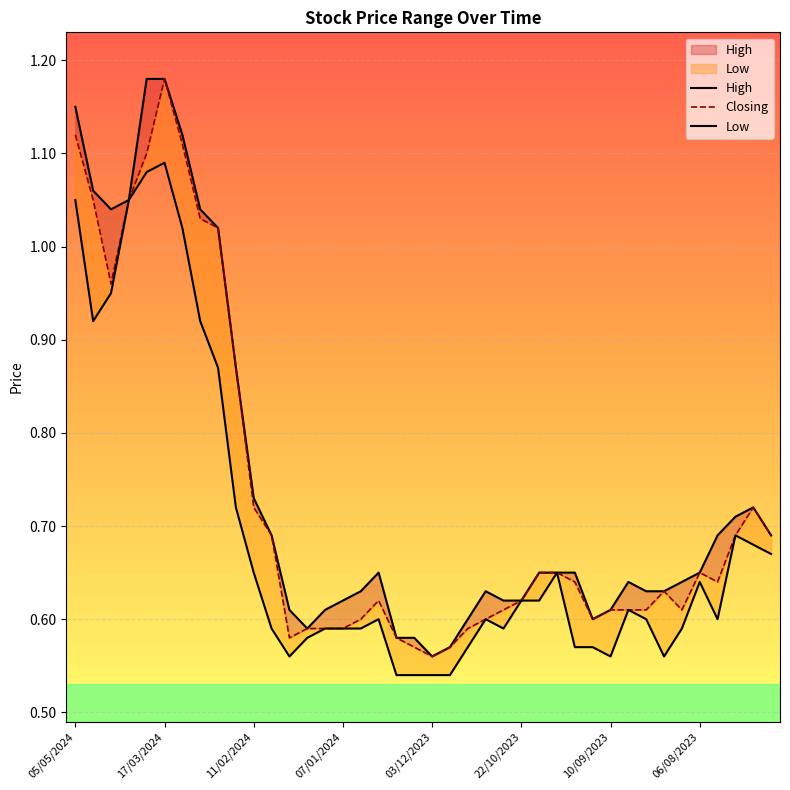

What are all the series names shown in the legend?

High, Closing, Low